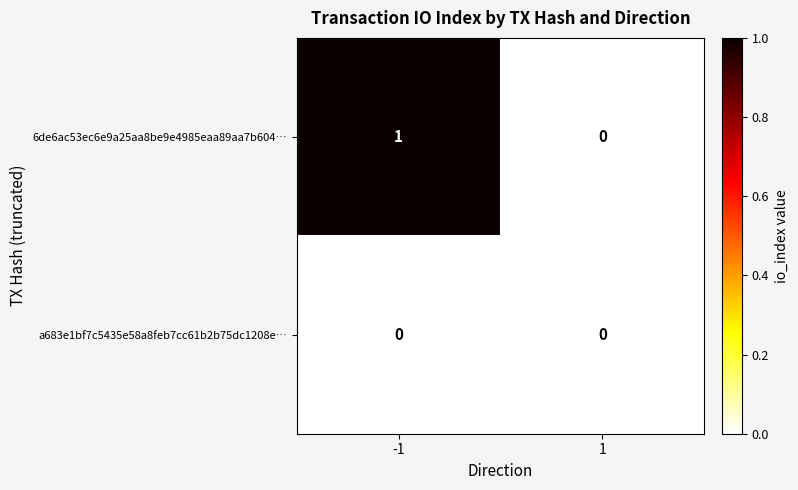

Reading left to right, what are all the values shown in this chart?

6de6ac53ec6e9a25aa8be9e4985eaa89aa7b604…: 1	0
a683e1bf7c5435e58a8feb7cc61b2b75dc1208e…: 0	0